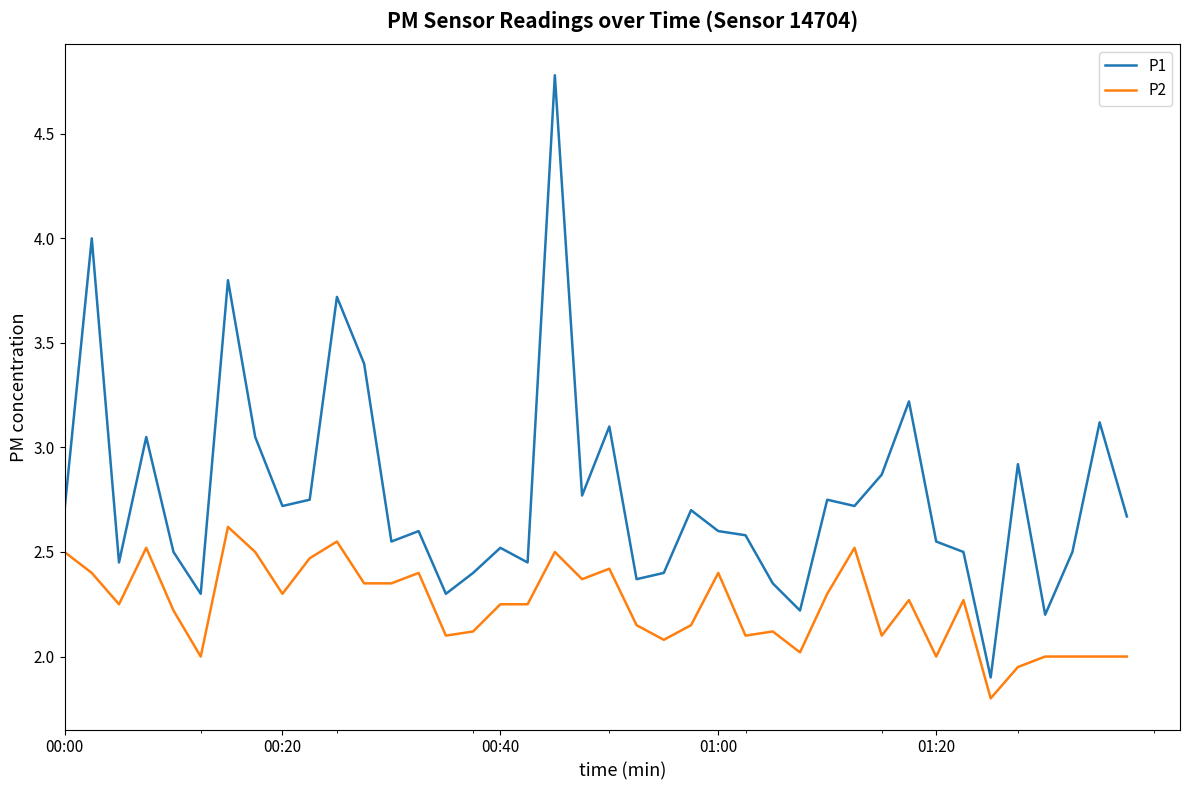

Which series has the widest spread of values?

P1